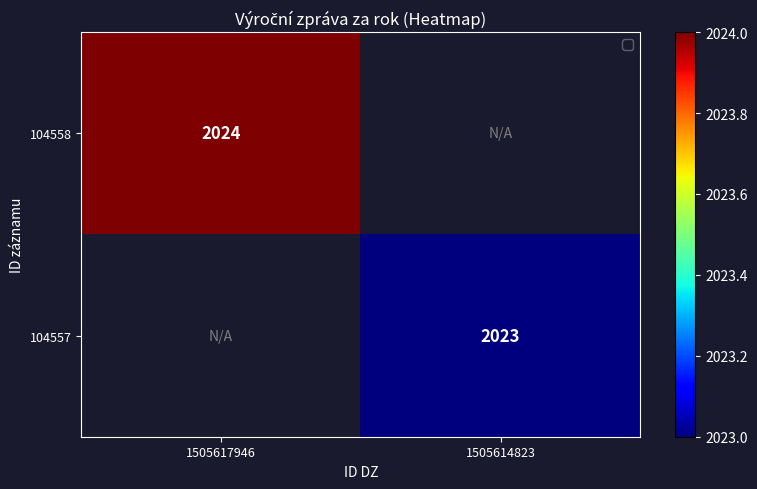

Which category has the highest value across all series?

1505617946